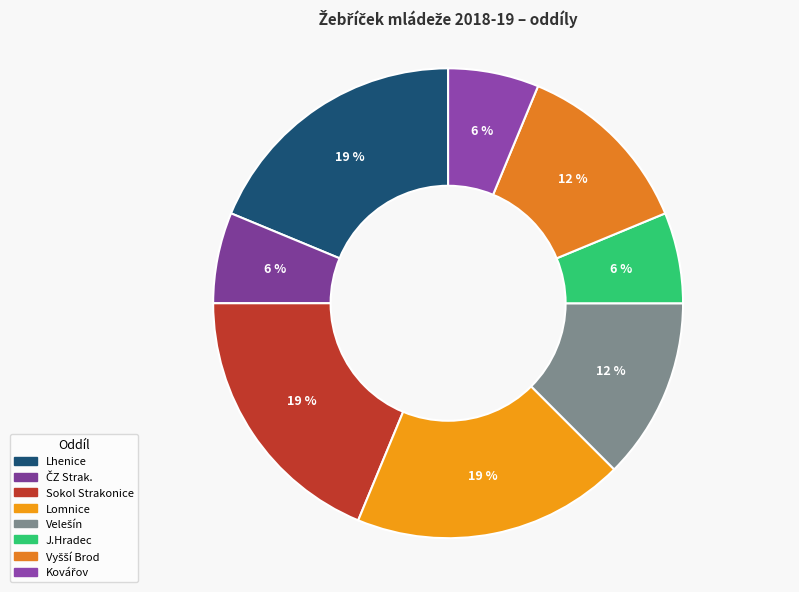

Does any single category account for the majority?

No